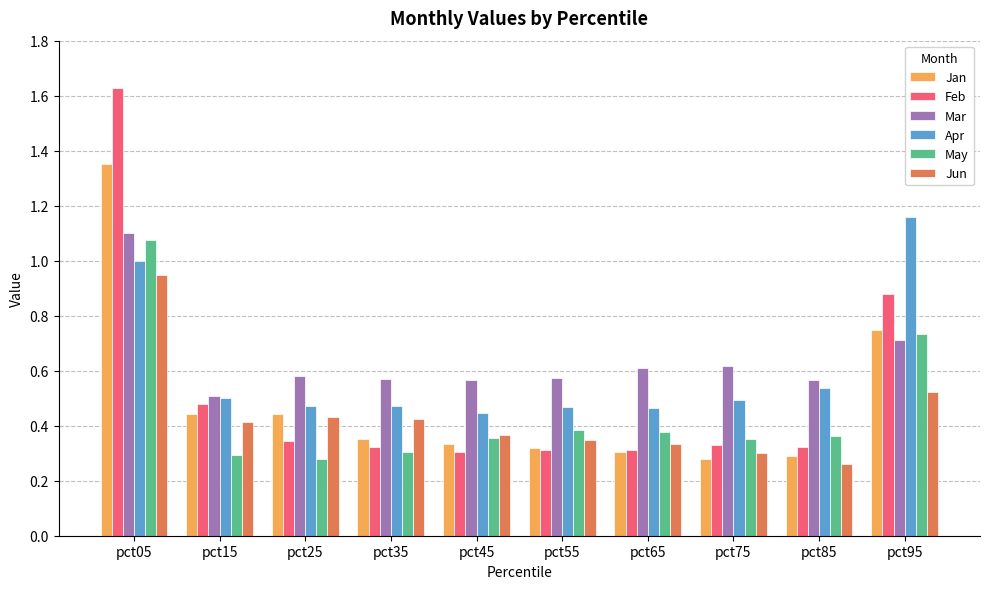

Count the Mar values in the range 0 to 1.

9